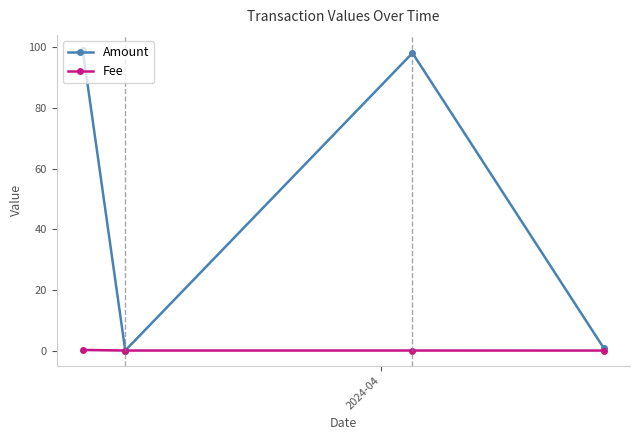

Which series has the largest total across all categories?

Amount